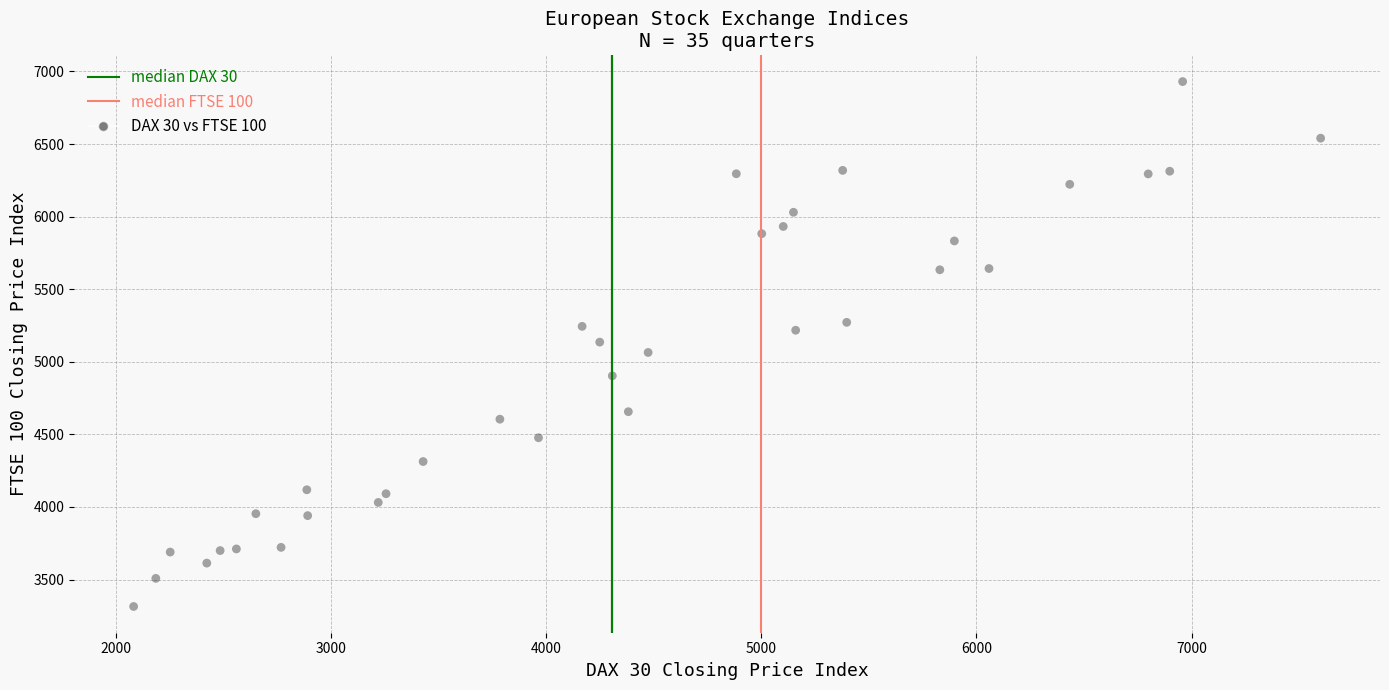

What is the range of X values (max minus min)?

5515.5